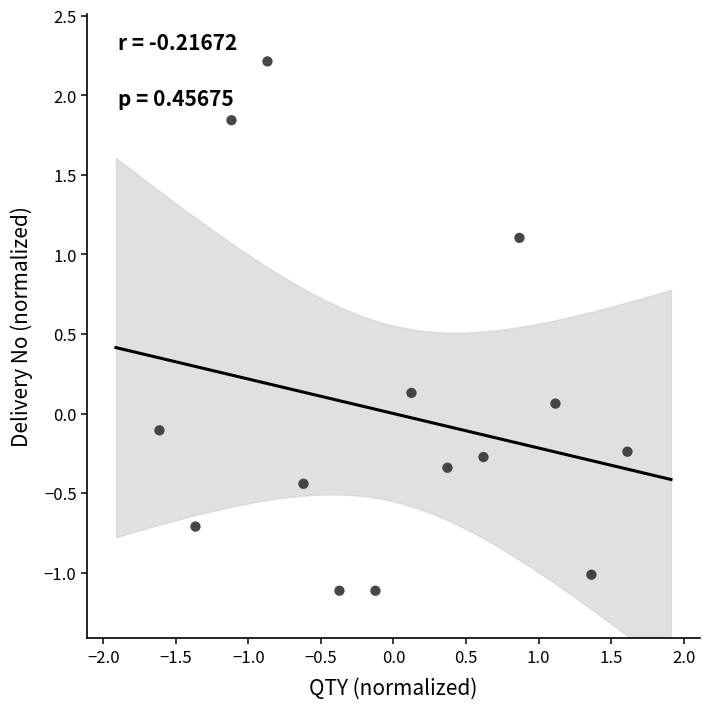

What is the range of Y values (max minus min)?

3.3